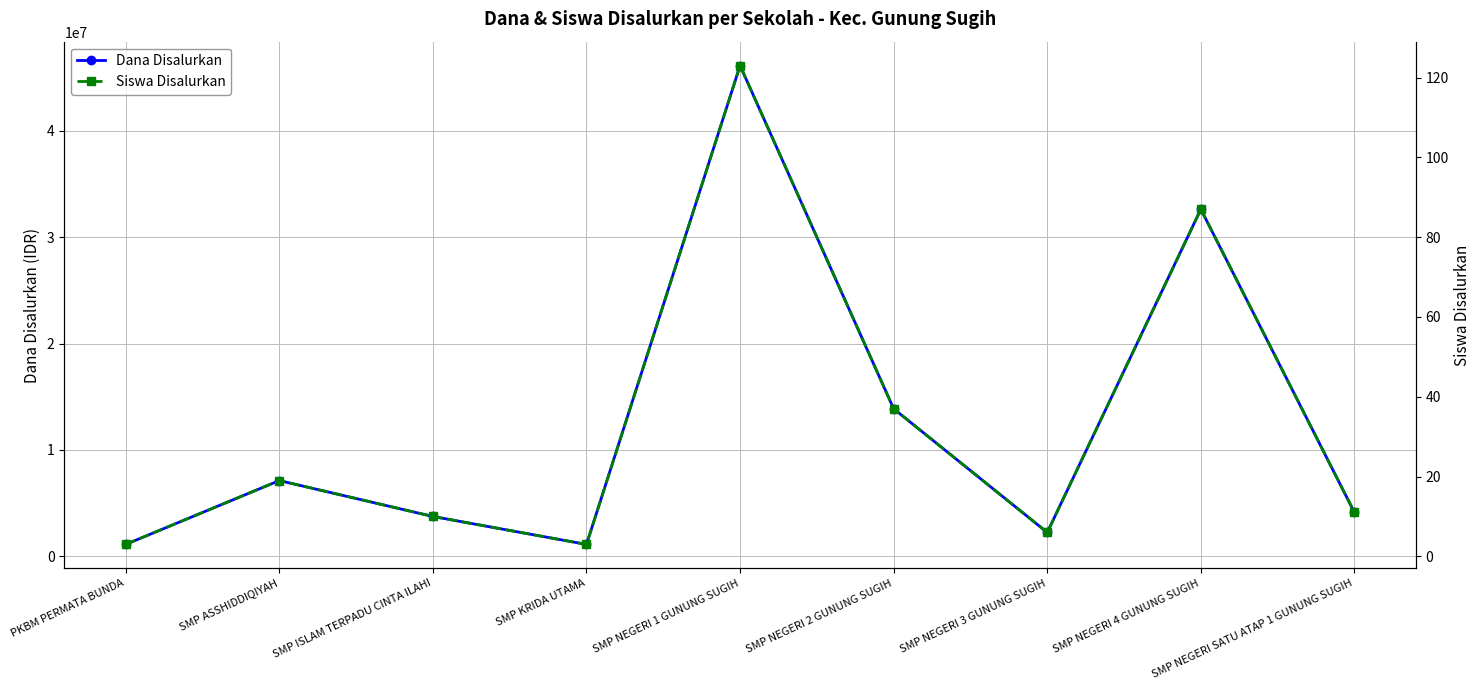

Reading right to left, list all the values displayed in this chart.

Dana Disalurkan: SMP NEGERI SATU ATAP 1 GUNUNG SUGIH=4125000	SMP NEGERI 4 GUNUNG SUGIH=32625000	SMP NEGERI 3 GUNUNG SUGIH=2250000	SMP NEGERI 2 GUNUNG SUGIH=13875000	SMP NEGERI 1 GUNUNG SUGIH=46125000	SMP KRIDA UTAMA=1125000	SMP ISLAM TERPADU CINTA ILAHI=3750000	SMP ASSHIDDIQIYAH=7125000	PKBM PERMATA BUNDA=1125000
Siswa Disalurkan: SMP NEGERI SATU ATAP 1 GUNUNG SUGIH=11	SMP NEGERI 4 GUNUNG SUGIH=87	SMP NEGERI 3 GUNUNG SUGIH=6	SMP NEGERI 2 GUNUNG SUGIH=37	SMP NEGERI 1 GUNUNG SUGIH=123	SMP KRIDA UTAMA=3	SMP ISLAM TERPADU CINTA ILAHI=10	SMP ASSHIDDIQIYAH=19	PKBM PERMATA BUNDA=3